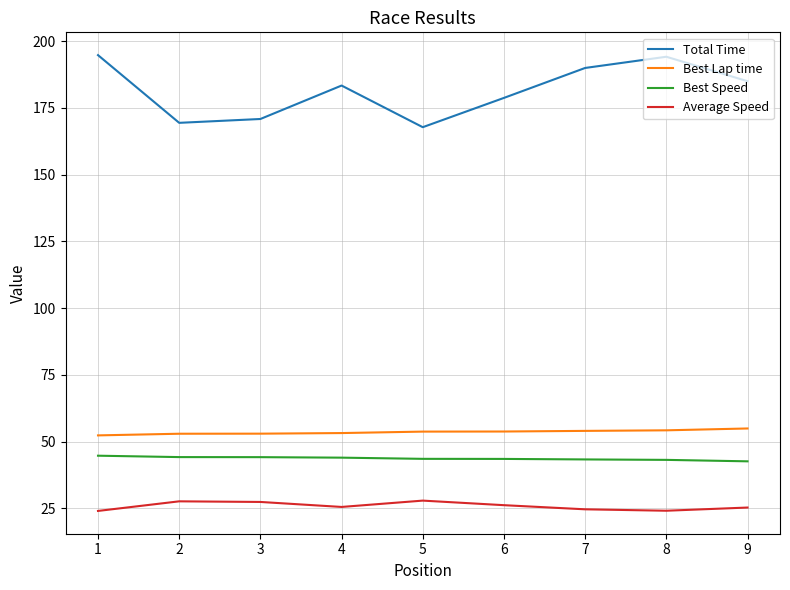

What is the difference between the highest and lowest values at 7?

165.3